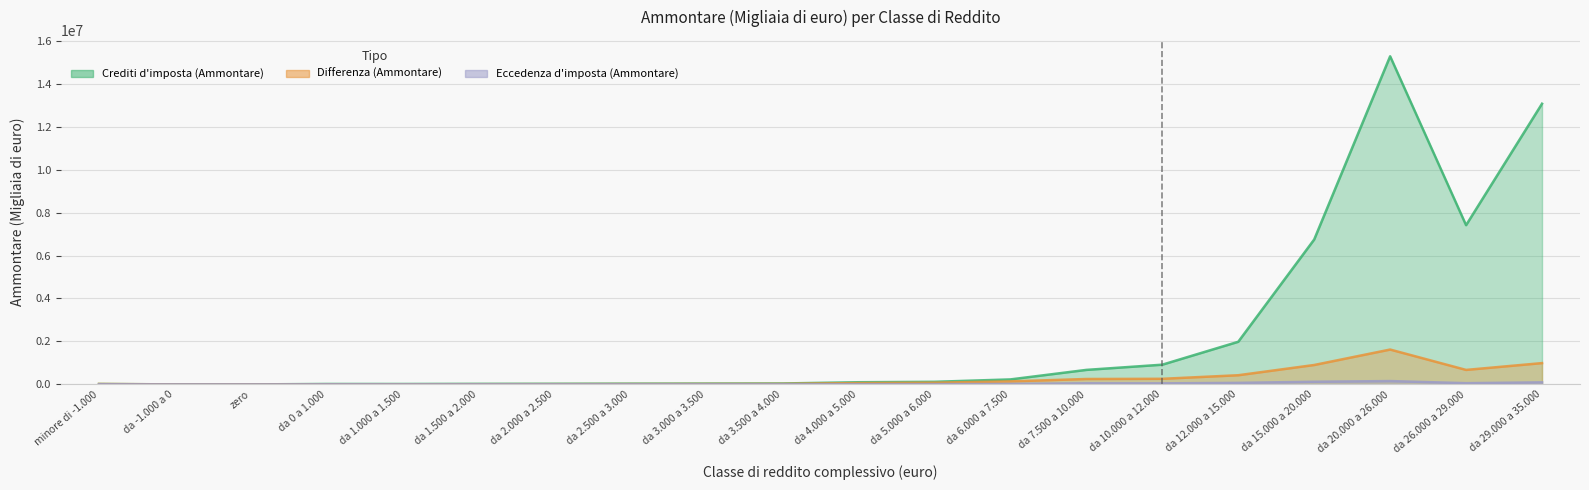

What is the value of the Differenza (Ammontare) point at the 12th from the left?

79682